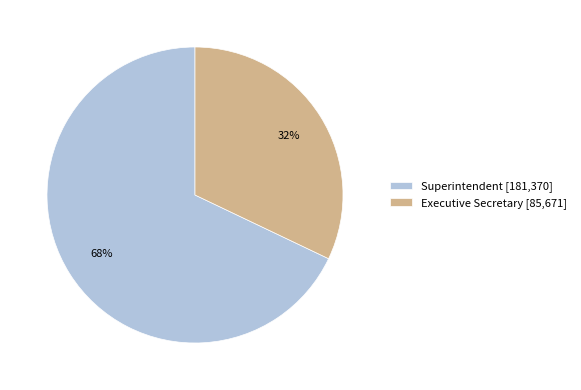

To the nearest percent, what is the difference between the largest and smallest slice percentages?

36%